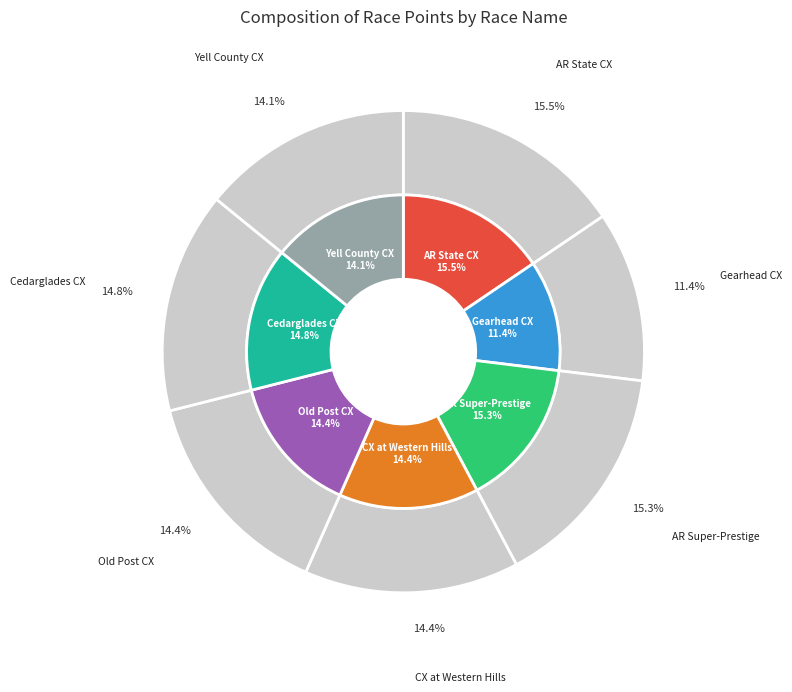

Which slice is the largest?

Arkansas State CX Championship